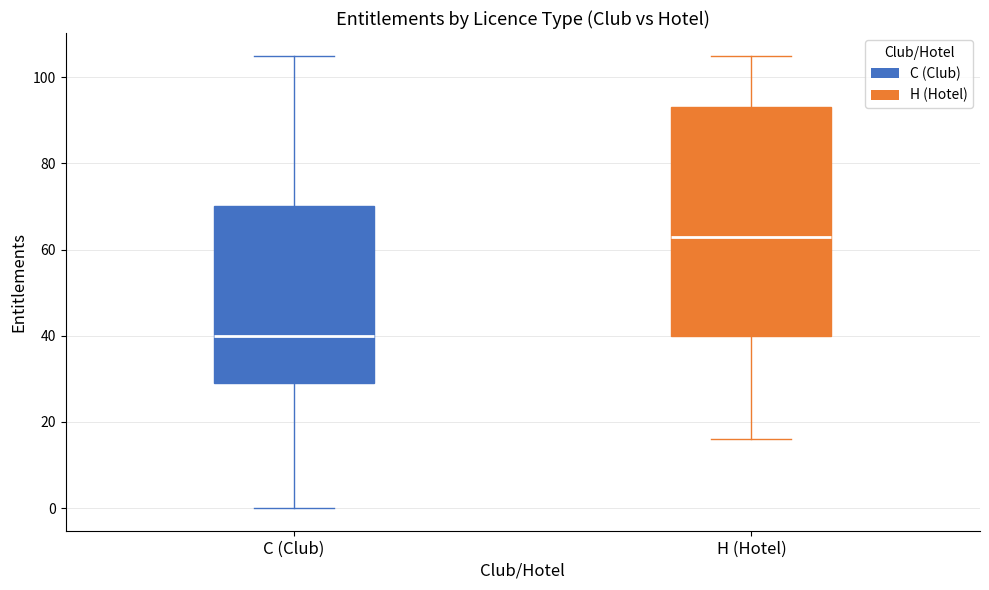

Where is the upper edge of the box for H (Hotel) on the y-axis? The values are not printed on the chart, so give them approximately, as read against the axis.

94